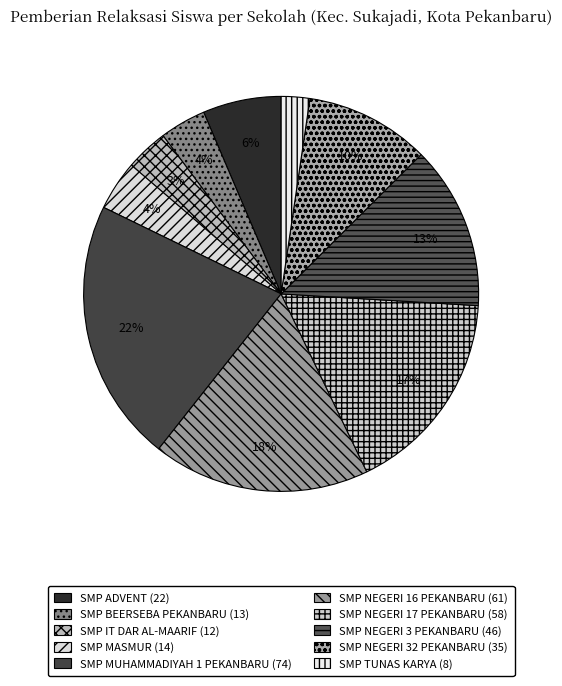

What is the total percentage of SMP TUNAS KARYA and SMP IT DAR AL-MAARIF?

5.8%